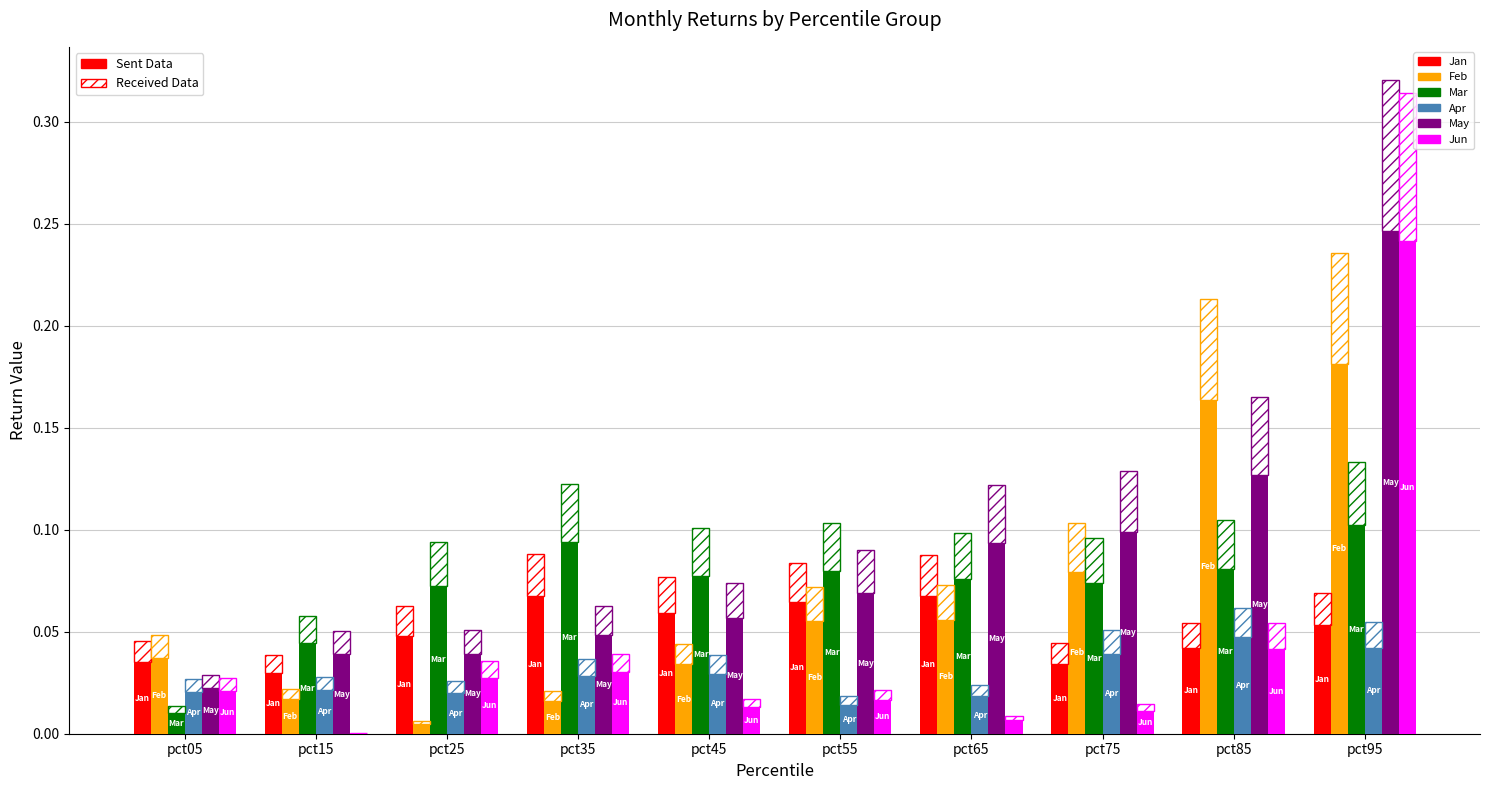

How many bars are there in total?

60